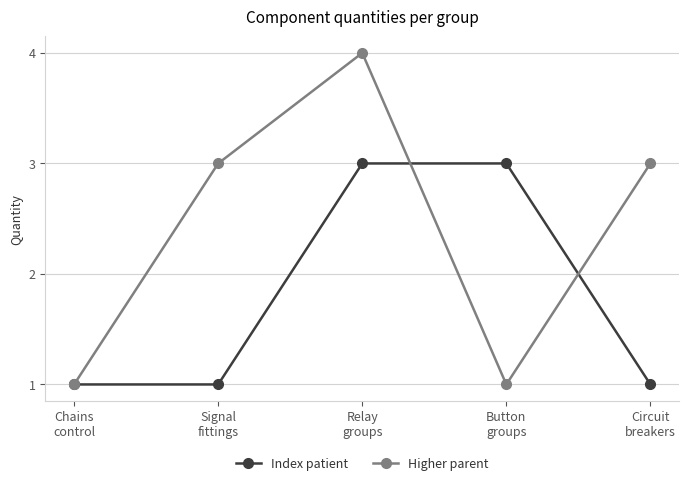

How many Index patient values are between 1 and 3?

5